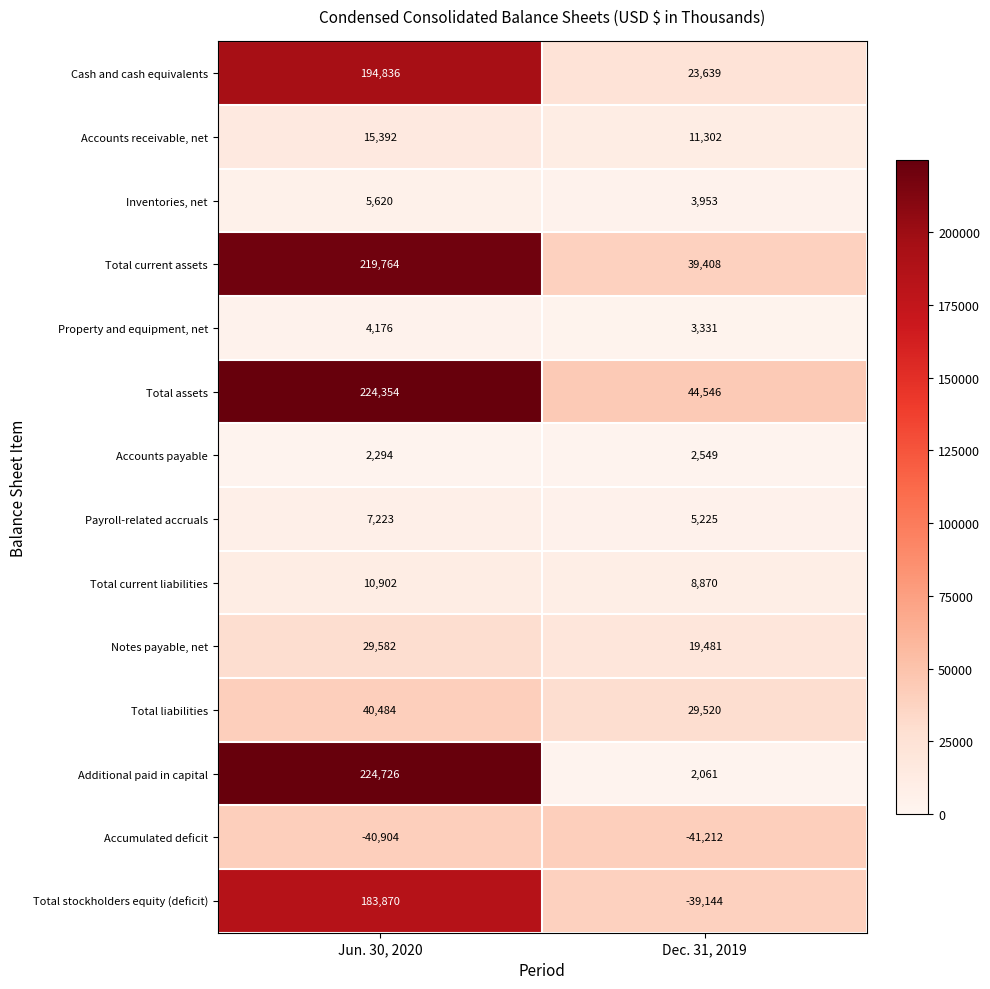

Which series has the widest spread of values?

Total stockholders equity (deficit)